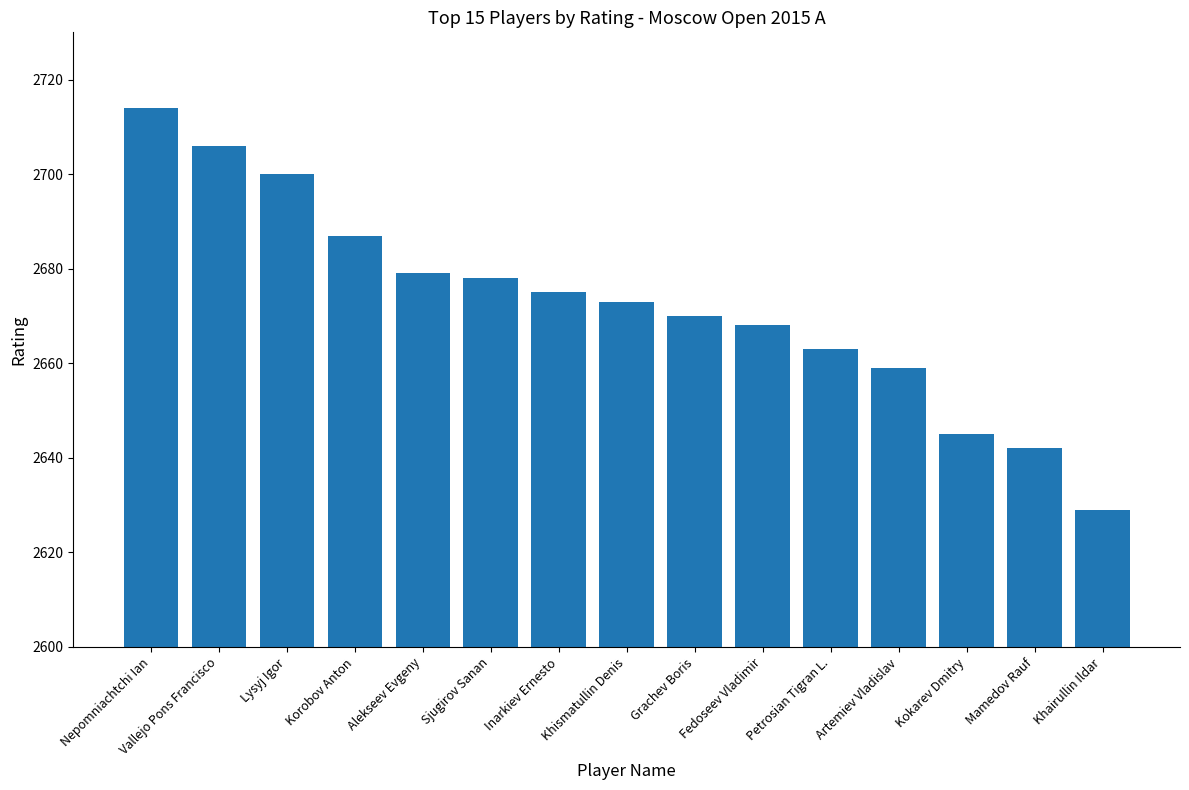

What is the change in value from Sjugirov Sanan to Khairullin Ildar?

-49